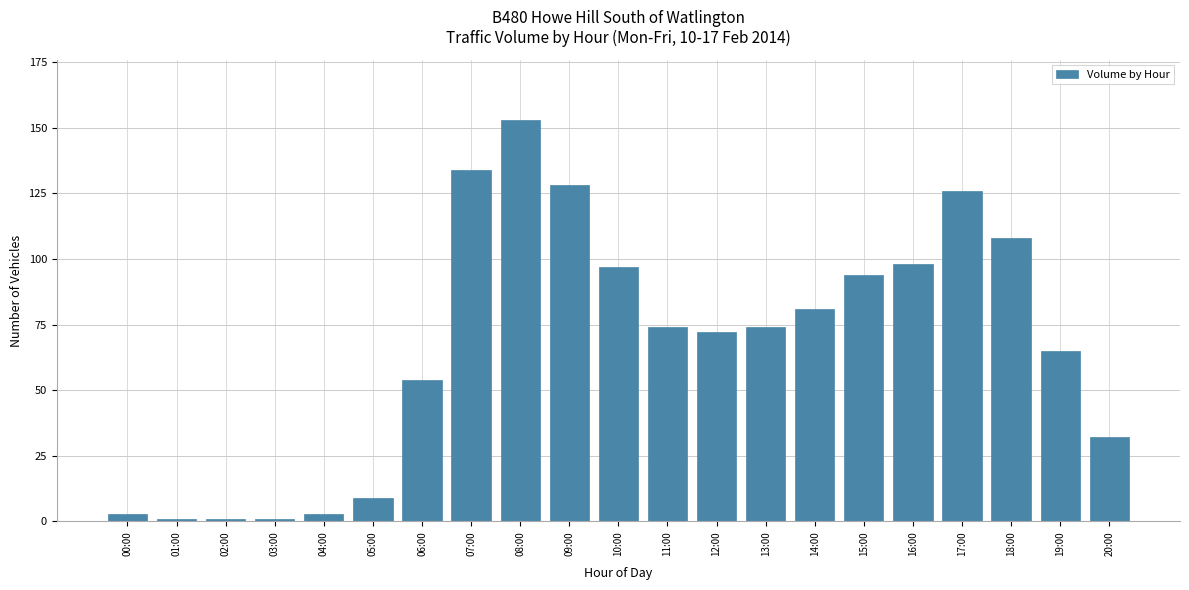

What is the value of the 19th bar from the left?

108